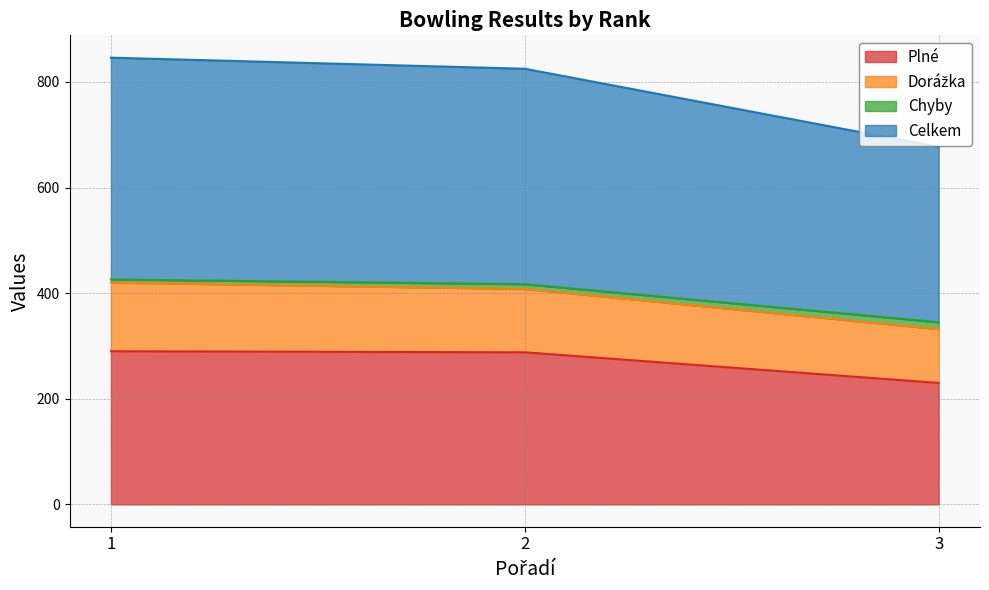

At which category is the sum across all series the highest?

1